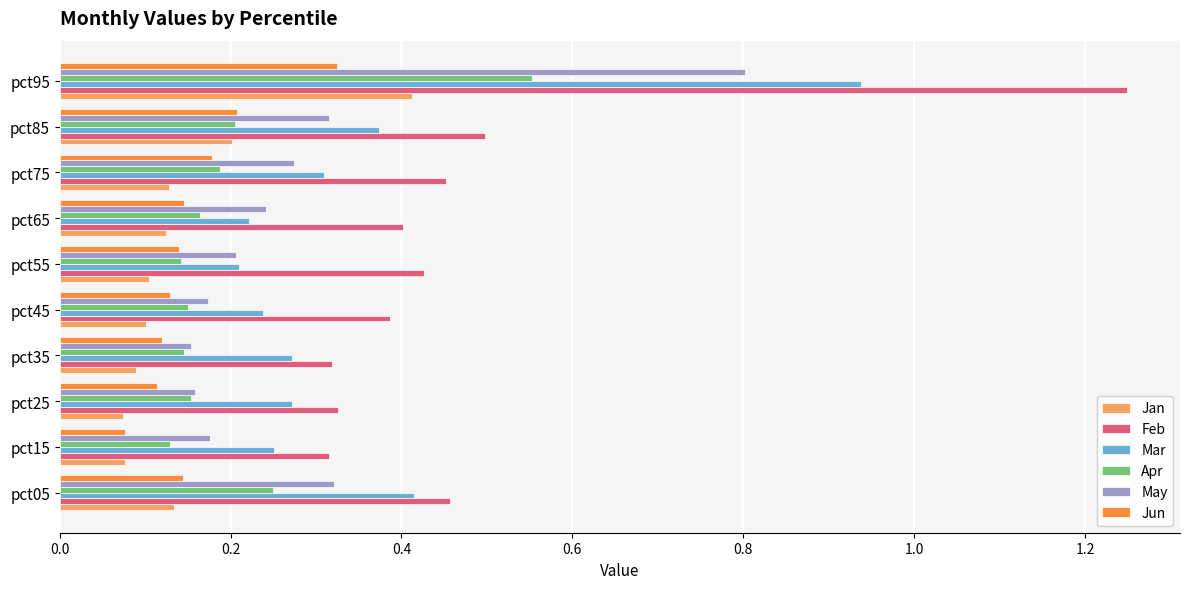

Which series has the widest spread of values?

Feb